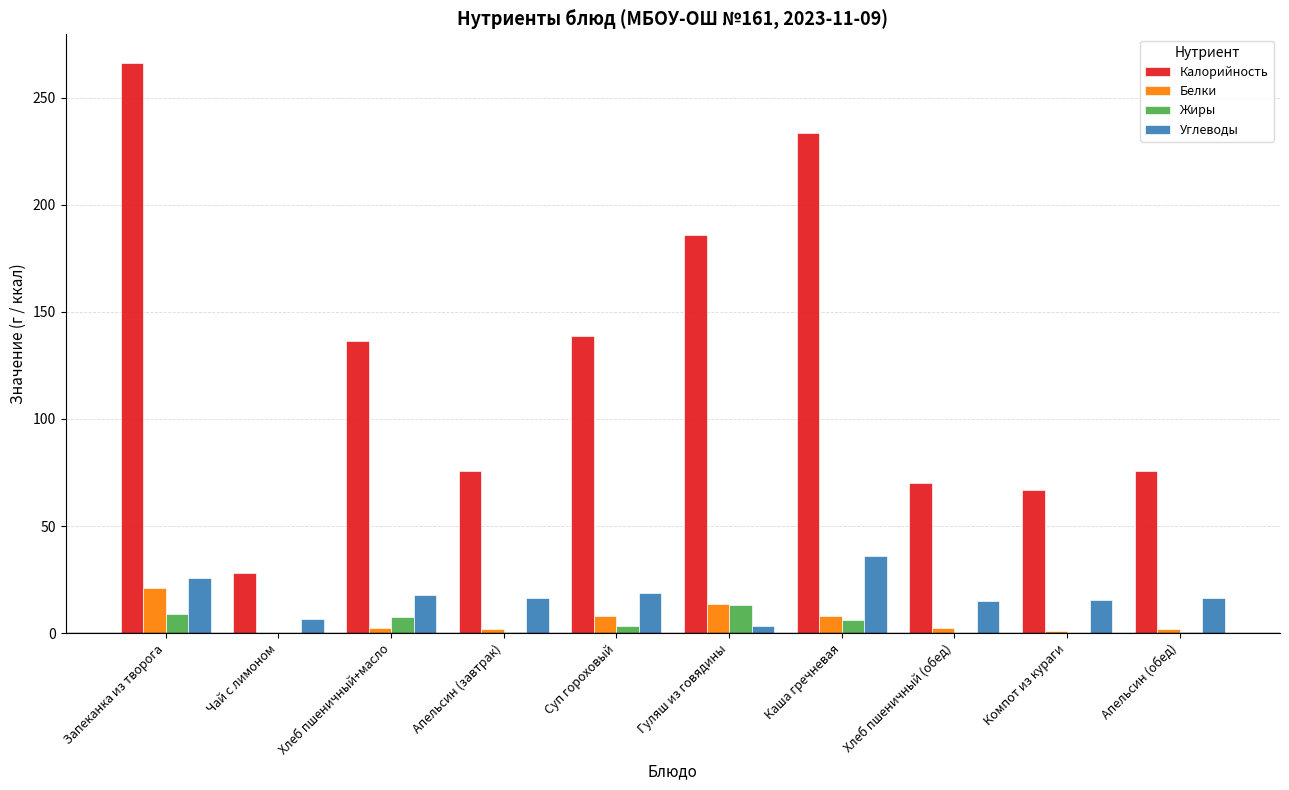

What are all the series names shown in the legend?

Калорийность, Белки, Жиры, Углеводы